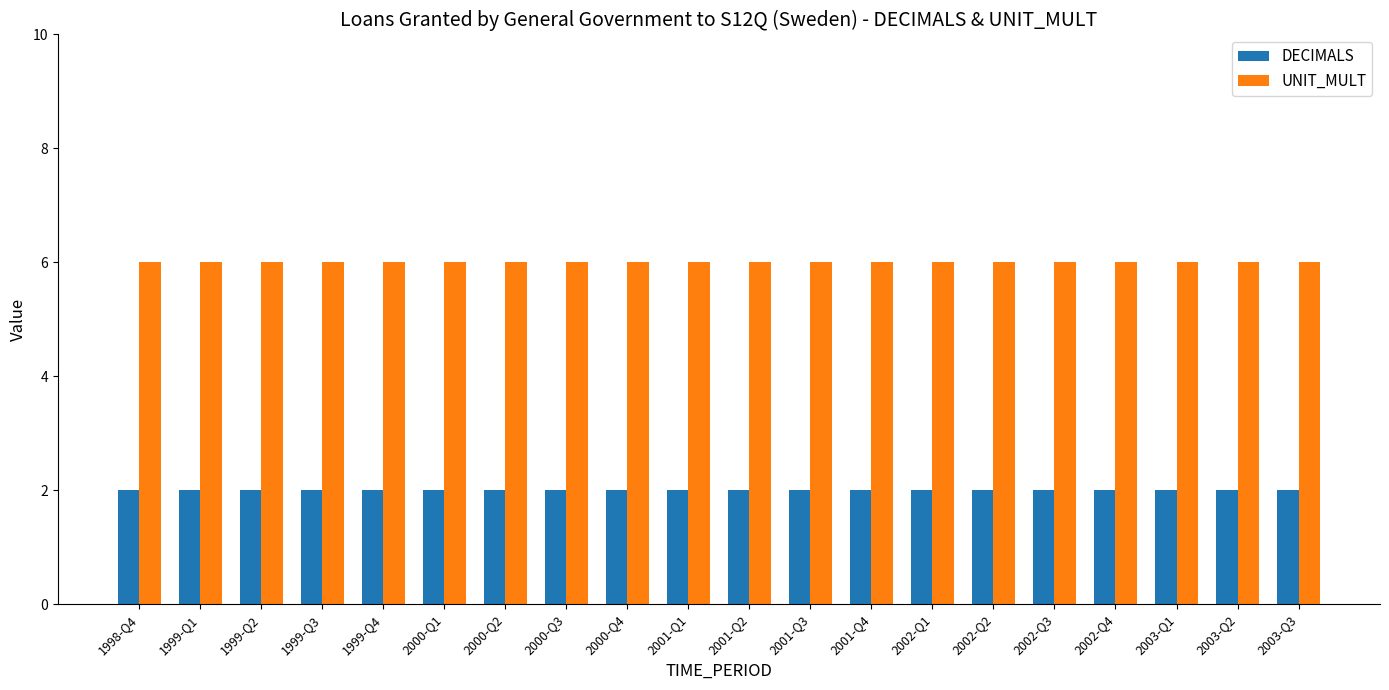

At 2000-Q3, list the series in order from smallest to largest.

DECIMALS, UNIT_MULT